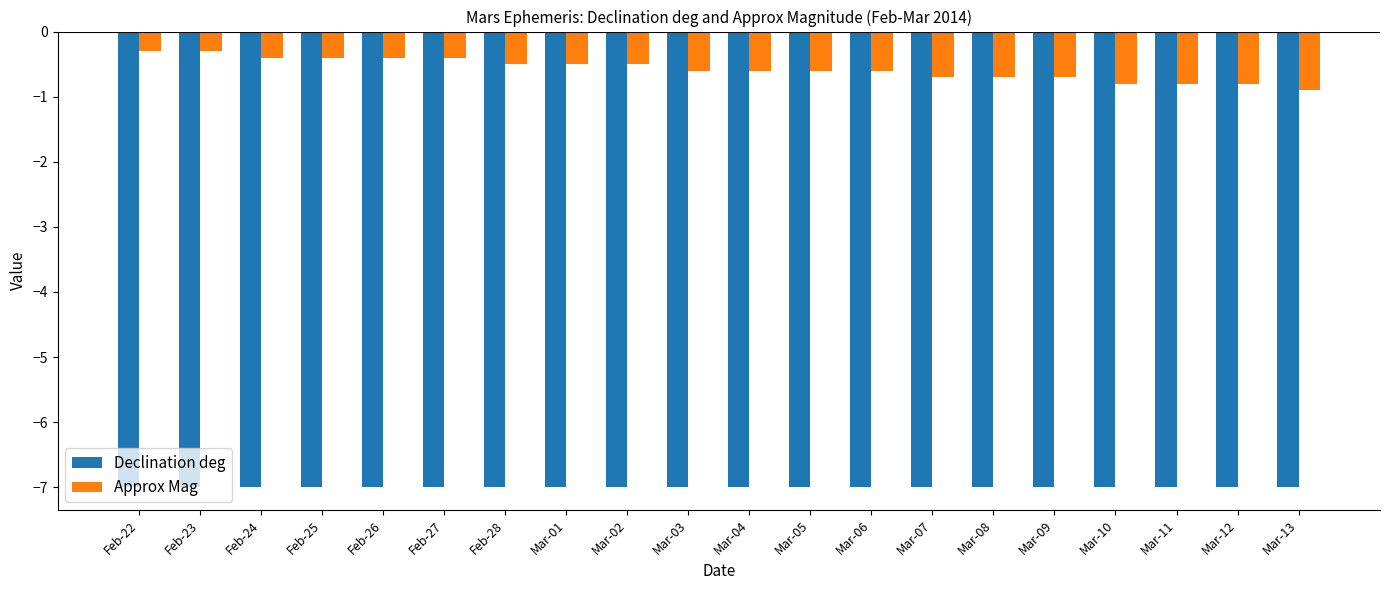

What is the lowest value of the Declination deg series?

-7.0